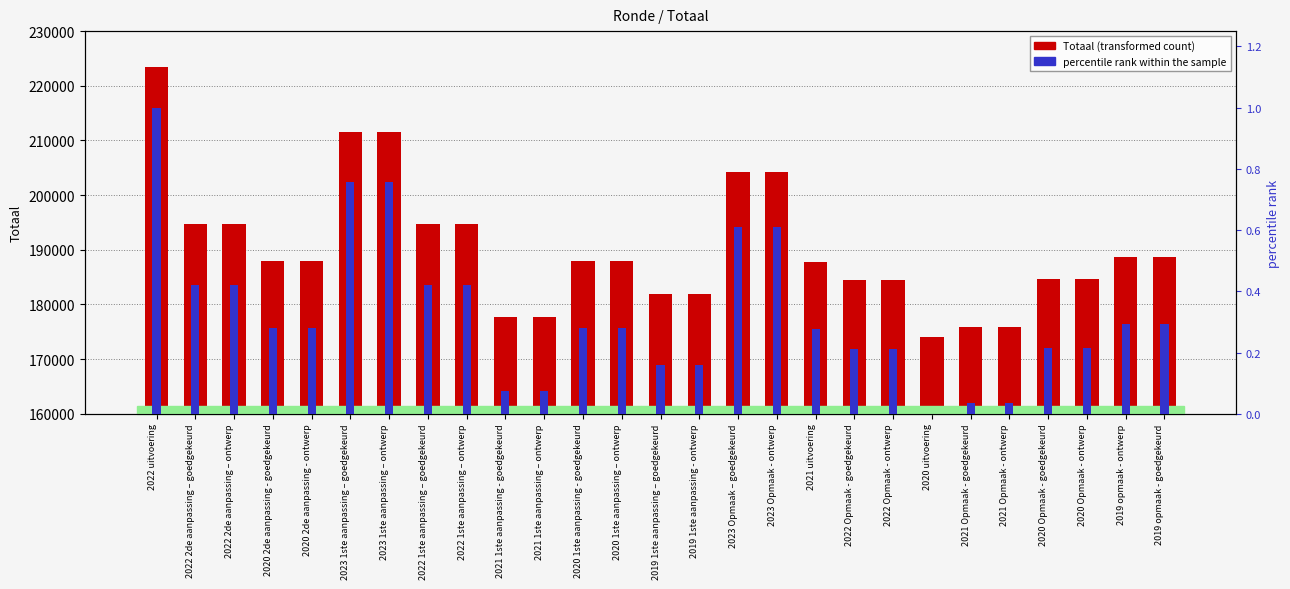

What is the difference between the Totaal values at 2019 1ste aanpassing – goedgekeurd and 2022 Opmaak - goedgekeurd?

2573.0